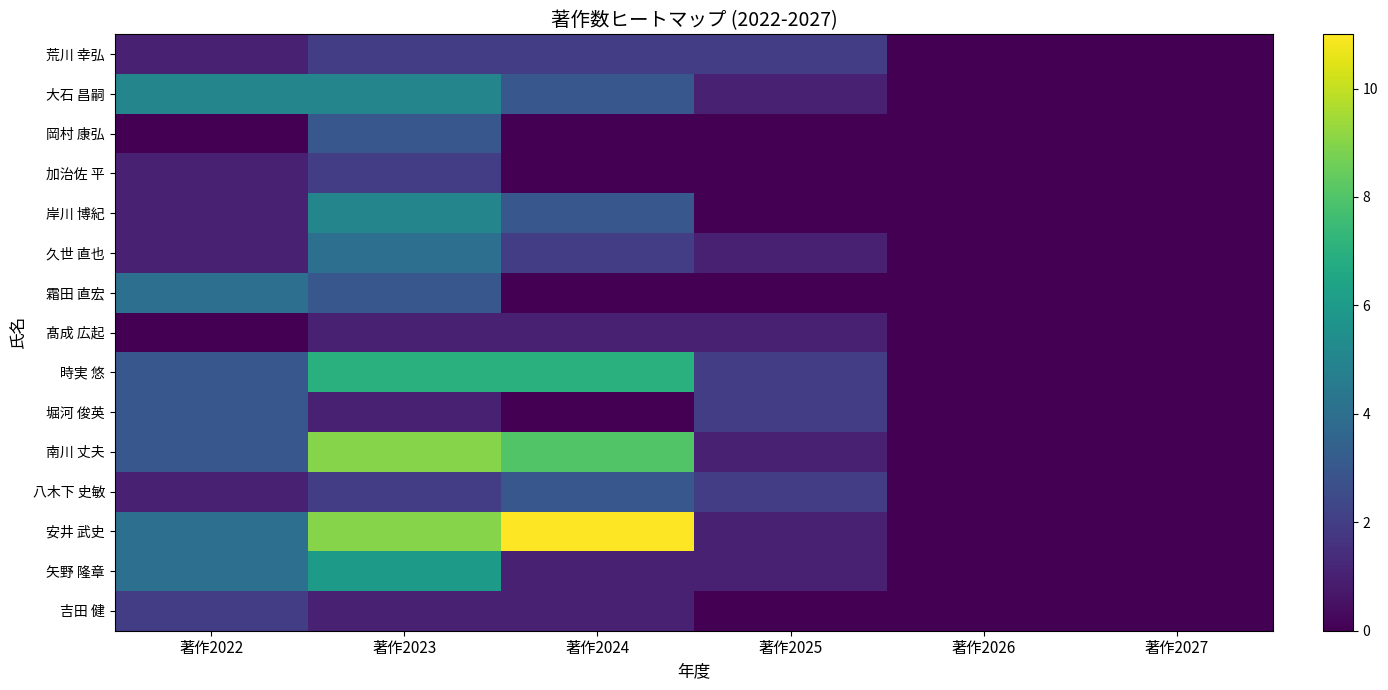

Reading left to right, transcribe all the data shown in this chart.

荒川 幸弘: 著作2022=1	著作2023=2	著作2024=2	著作2025=2	著作2026=0	著作2027=0
大石 昌嗣: 著作2022=5	著作2023=5	著作2024=3	著作2025=1	著作2026=0	著作2027=0
岡村 康弘: 著作2022=0	著作2023=3	著作2024=0	著作2025=0	著作2026=0	著作2027=0
加治佐 平: 著作2022=1	著作2023=2	著作2024=0	著作2025=0	著作2026=0	著作2027=0
岸川 博紀: 著作2022=1	著作2023=5	著作2024=3	著作2025=0	著作2026=0	著作2027=0
久世 直也: 著作2022=1	著作2023=4	著作2024=2	著作2025=1	著作2026=0	著作2027=0
霜田 直宏: 著作2022=4	著作2023=3	著作2024=0	著作2025=0	著作2026=0	著作2027=0
髙成 広起: 著作2022=0	著作2023=1	著作2024=1	著作2025=1	著作2026=0	著作2027=0
時実 悠: 著作2022=3	著作2023=7	著作2024=7	著作2025=2	著作2026=0	著作2027=0
堀河 俊英: 著作2022=3	著作2023=1	著作2024=0	著作2025=2	著作2026=0	著作2027=0
南川 丈夫: 著作2022=3	著作2023=9	著作2024=8	著作2025=1	著作2026=0	著作2027=0
八木下 史敏: 著作2022=1	著作2023=2	著作2024=3	著作2025=2	著作2026=0	著作2027=0
安井 武史: 著作2022=4	著作2023=9	著作2024=11	著作2025=1	著作2026=0	著作2027=0
矢野 隆章: 著作2022=4	著作2023=6	著作2024=1	著作2025=1	著作2026=0	著作2027=0
吉田 健: 著作2022=2	著作2023=1	著作2024=1	著作2025=0	著作2026=0	著作2027=0